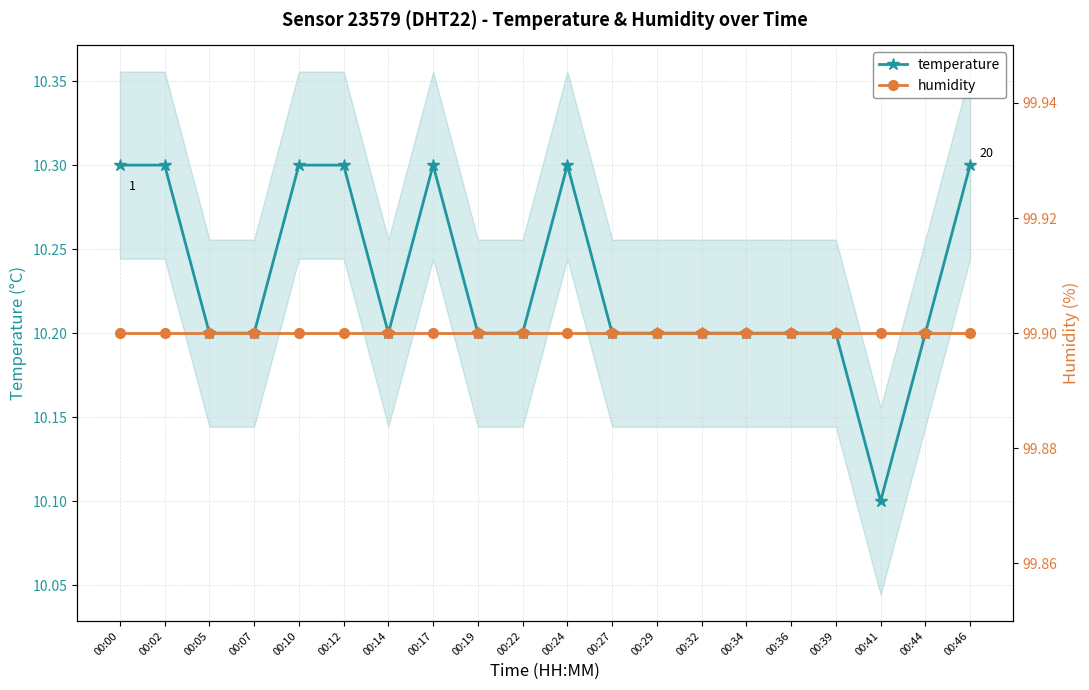

What is the difference between the maximum and minimum values in the temperature series?

0.2